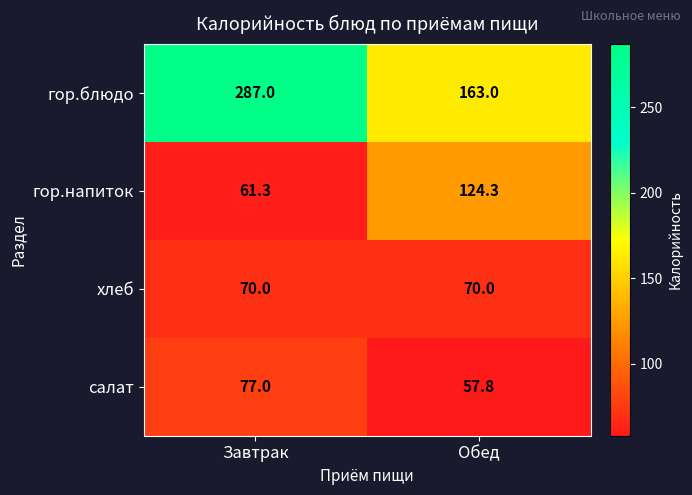

What value does the салат series have at Обед?

57.8